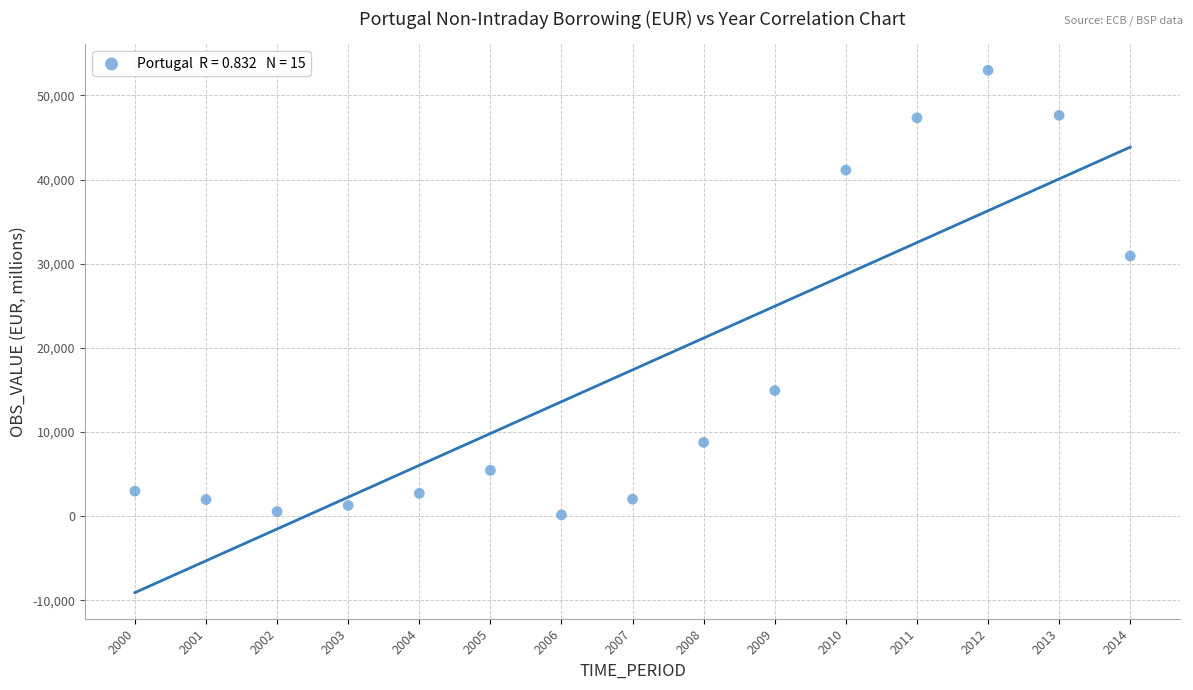

What Y value in the scatter plot is closest to 26574?

30919.9